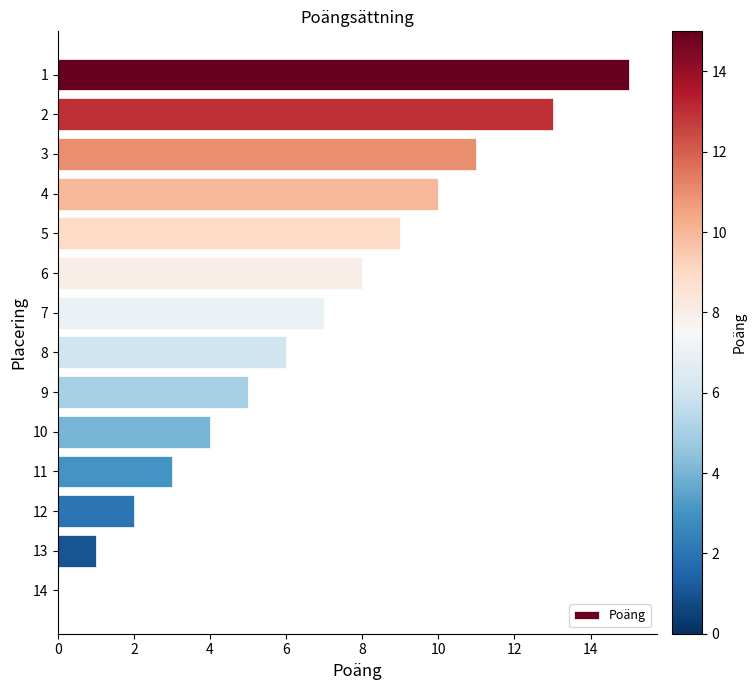

Count the number of categories in the chart.

14